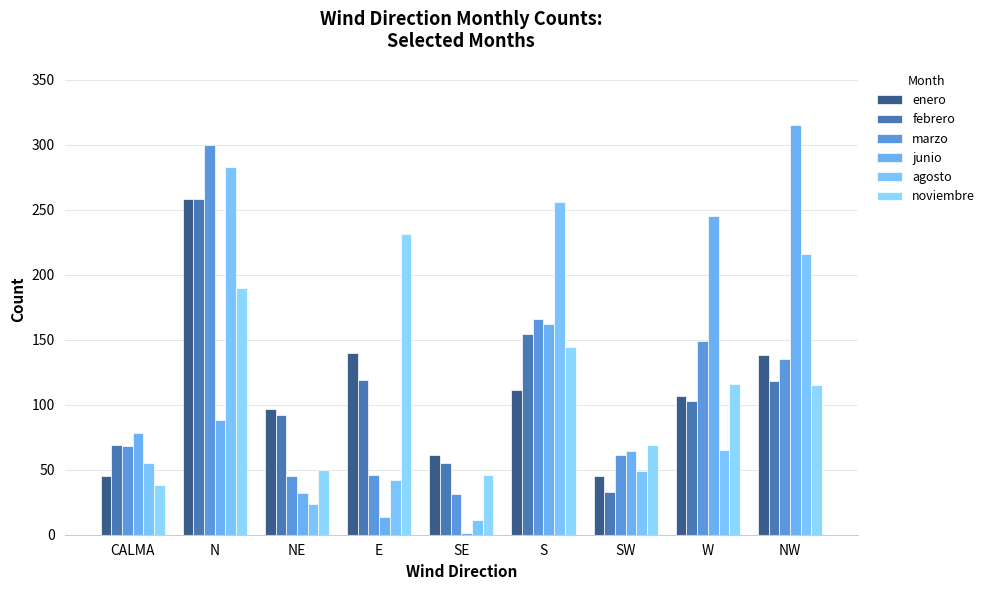

What is the difference between the maximum and minimum values in the agosto series?

272